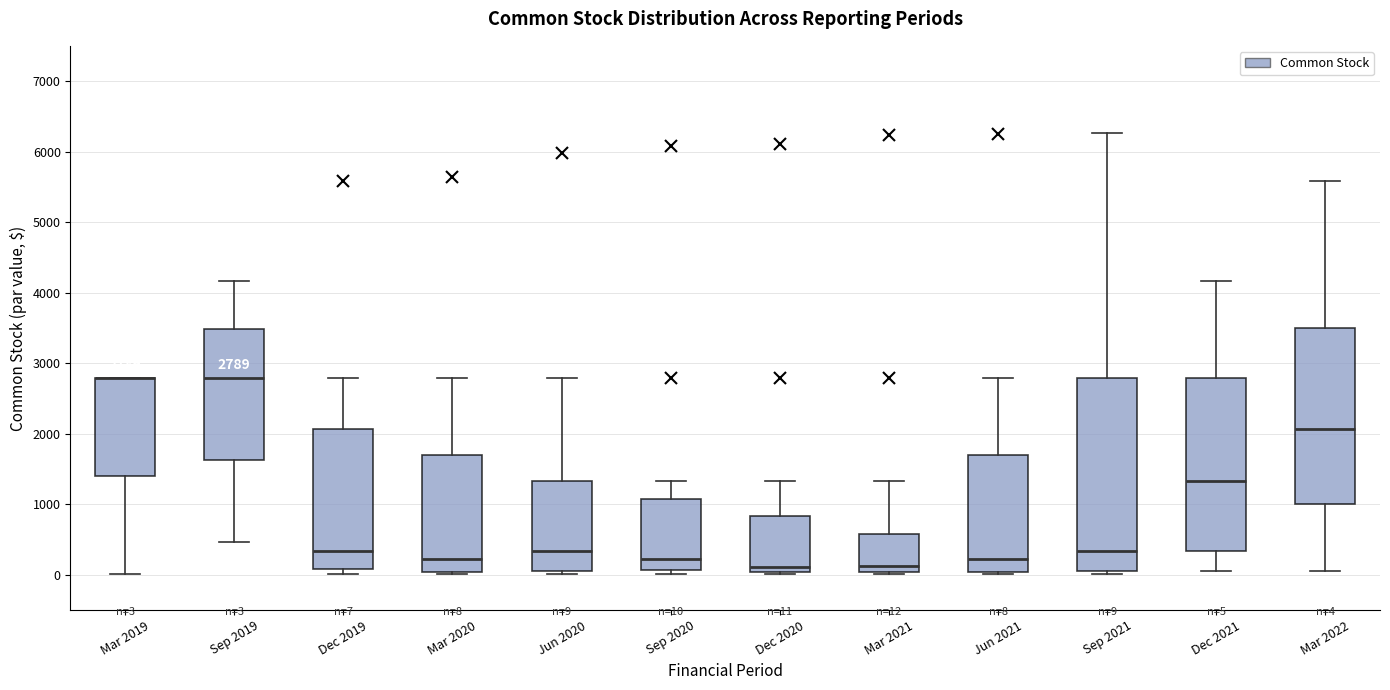

Comparing the boxes themselves (not the whiskers), which one is the tallest?

Sep 2021